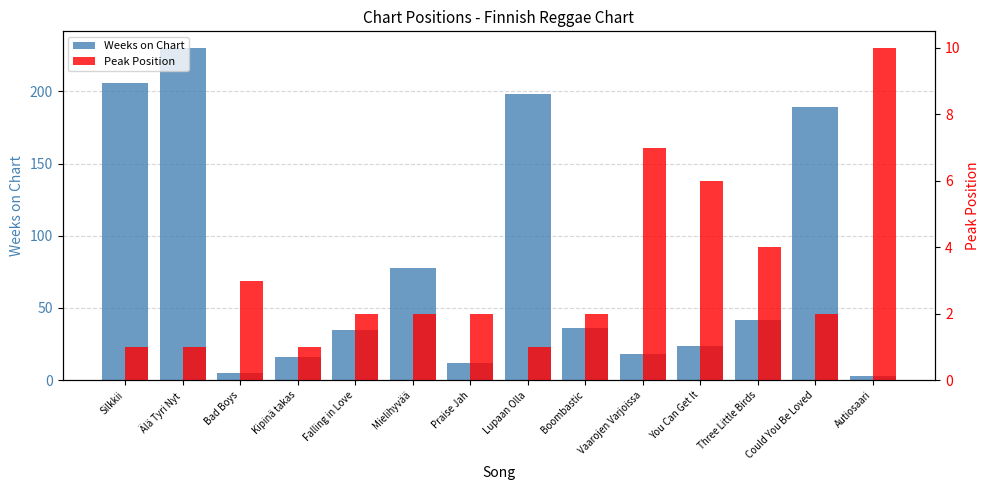

What is the difference between the maximum and second lowest values in the Weeks on Chart series?

225